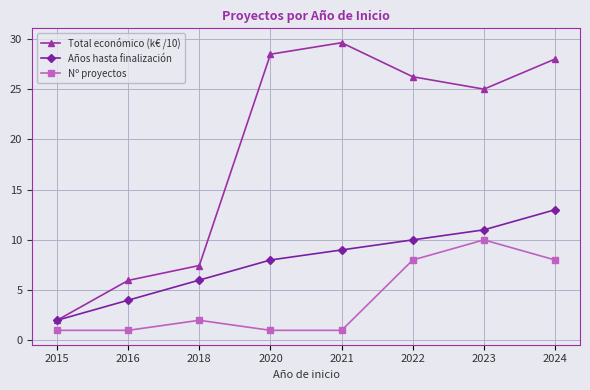

What is the total value across all series at 2024?

49.0